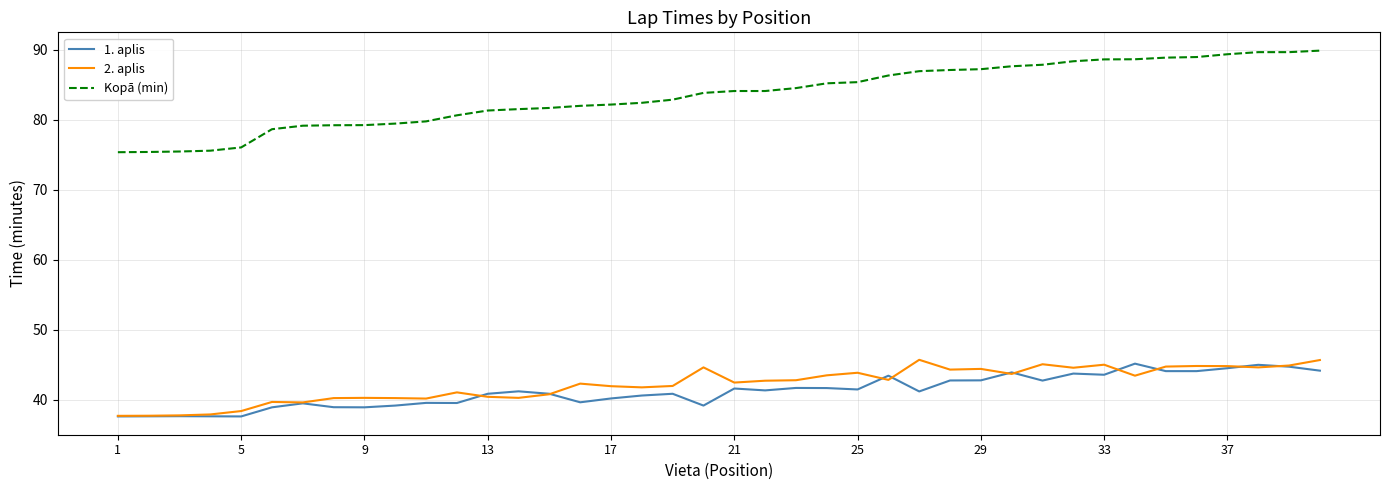

True or false: 2. aplis and Kopā (min) cross at least once.

False